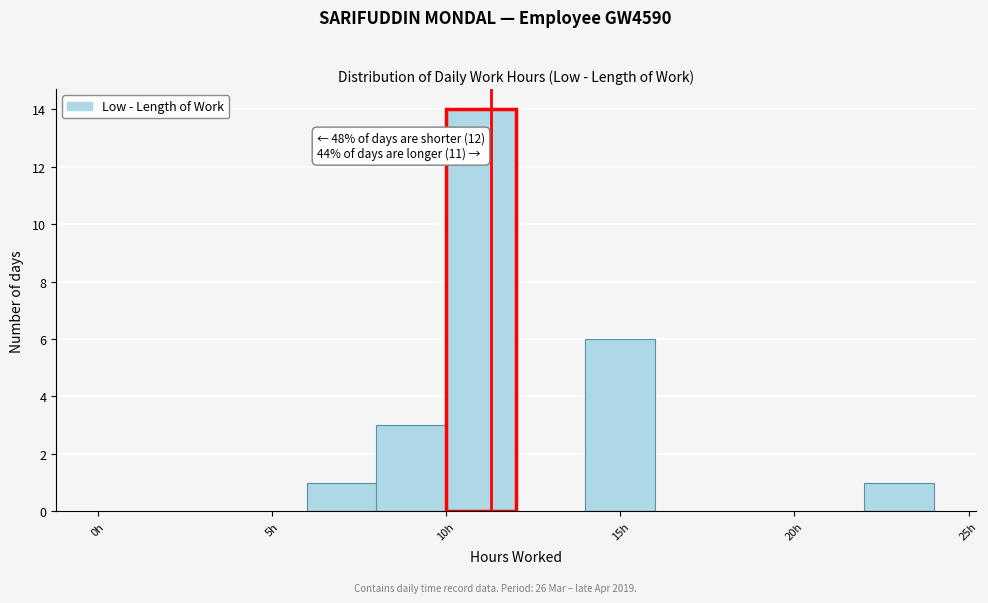

Over which range of the x-axis is the bar tallest?

10 to 12